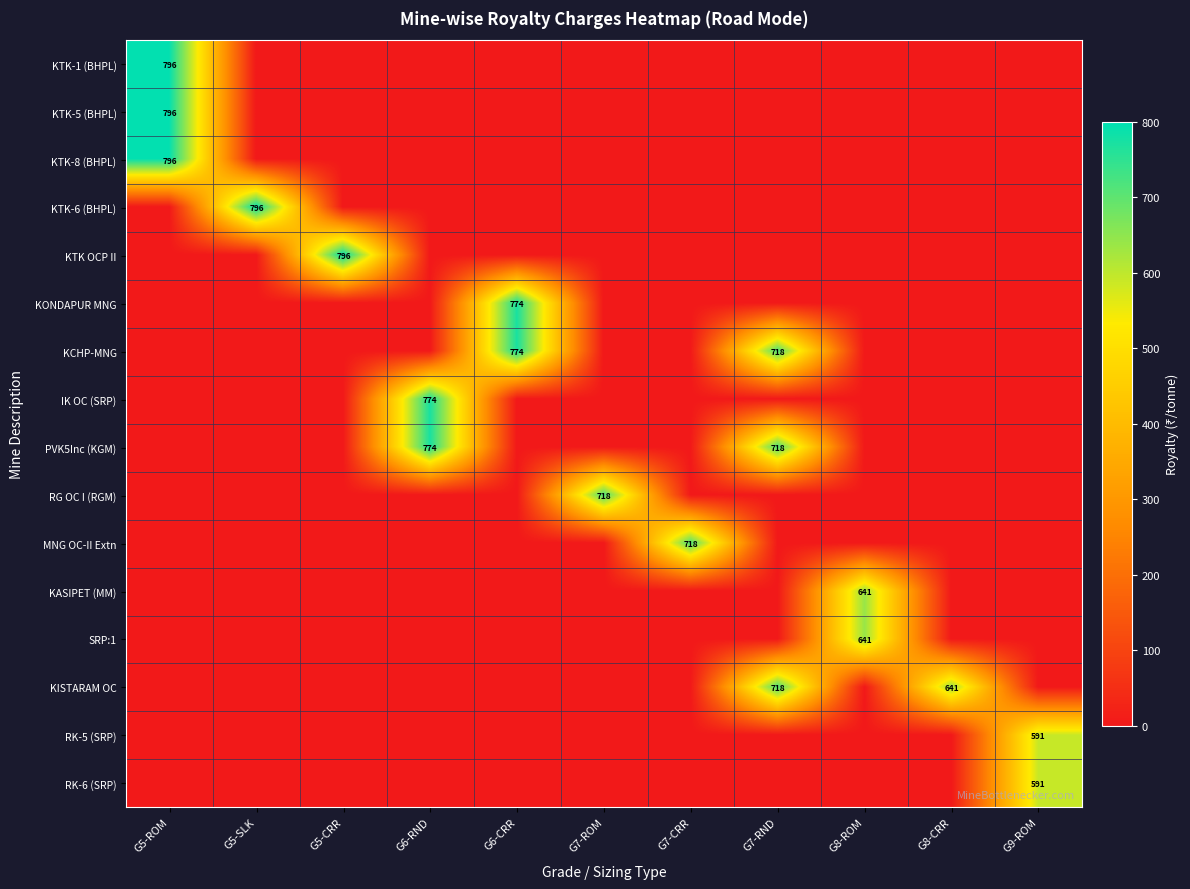

What is the spread (max minus min) of values at G5-ROM?

795.9